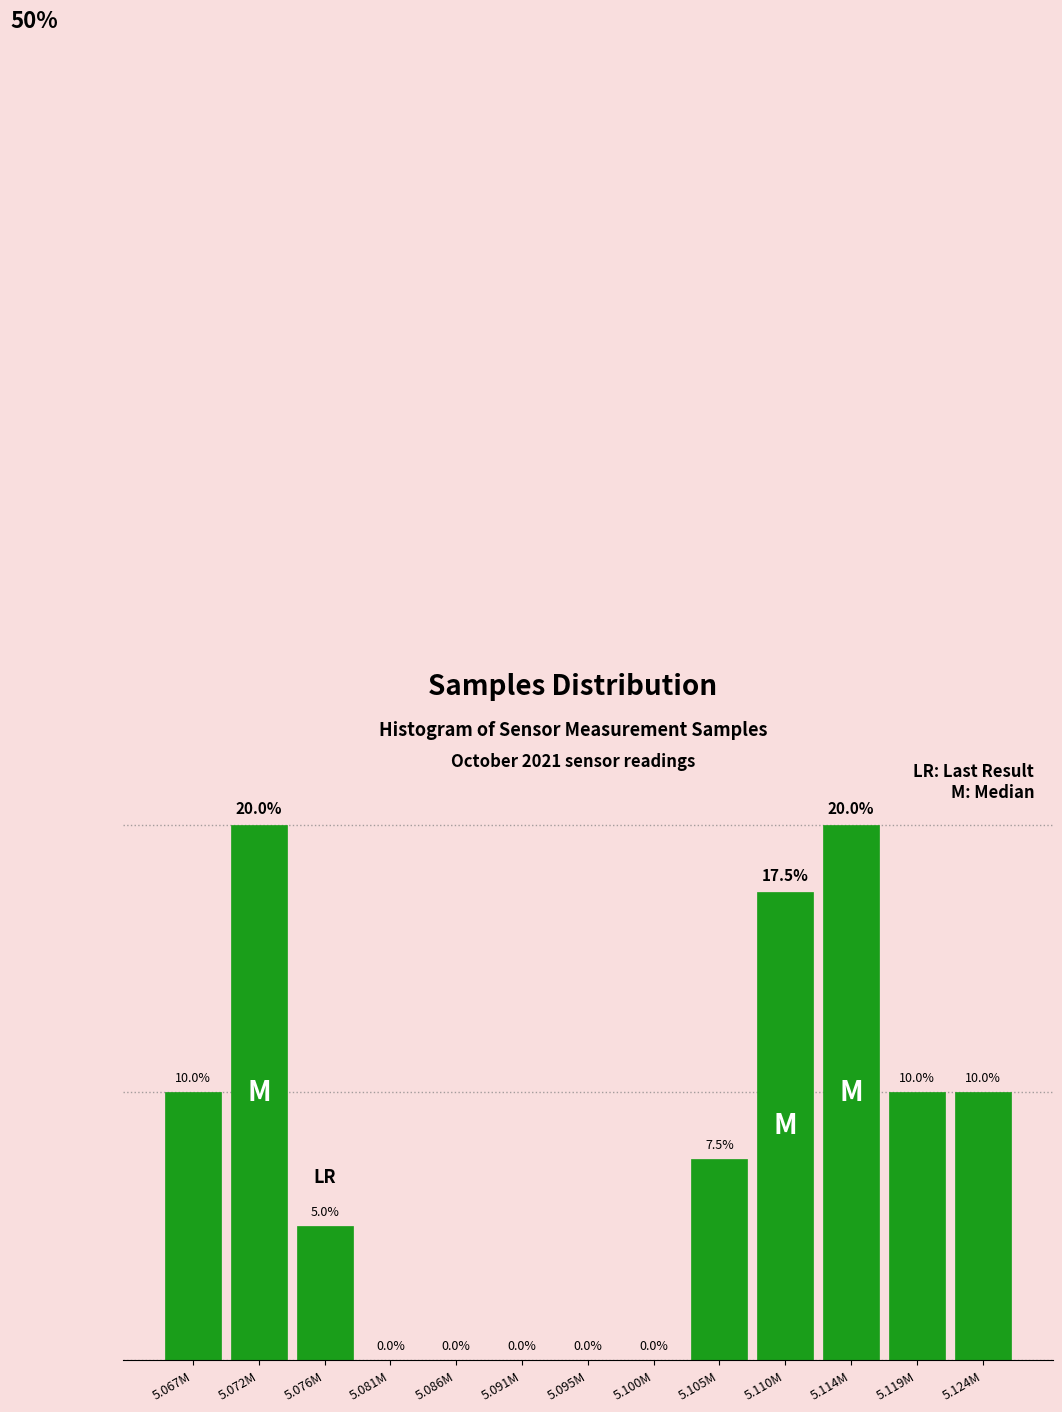

Which has a higher value, 5.114M or 5.076M?

5.114M